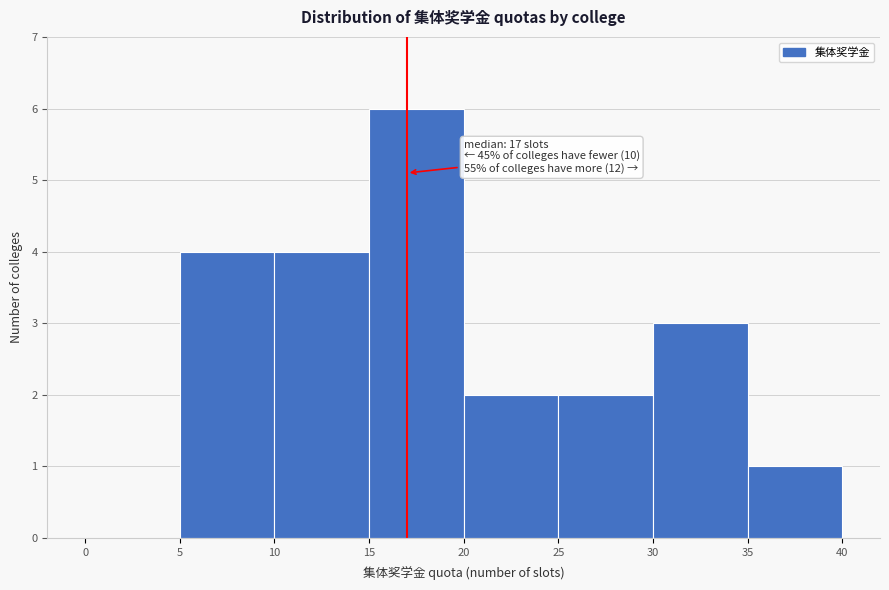

Over which range of the x-axis is the bar tallest?

15 to 20